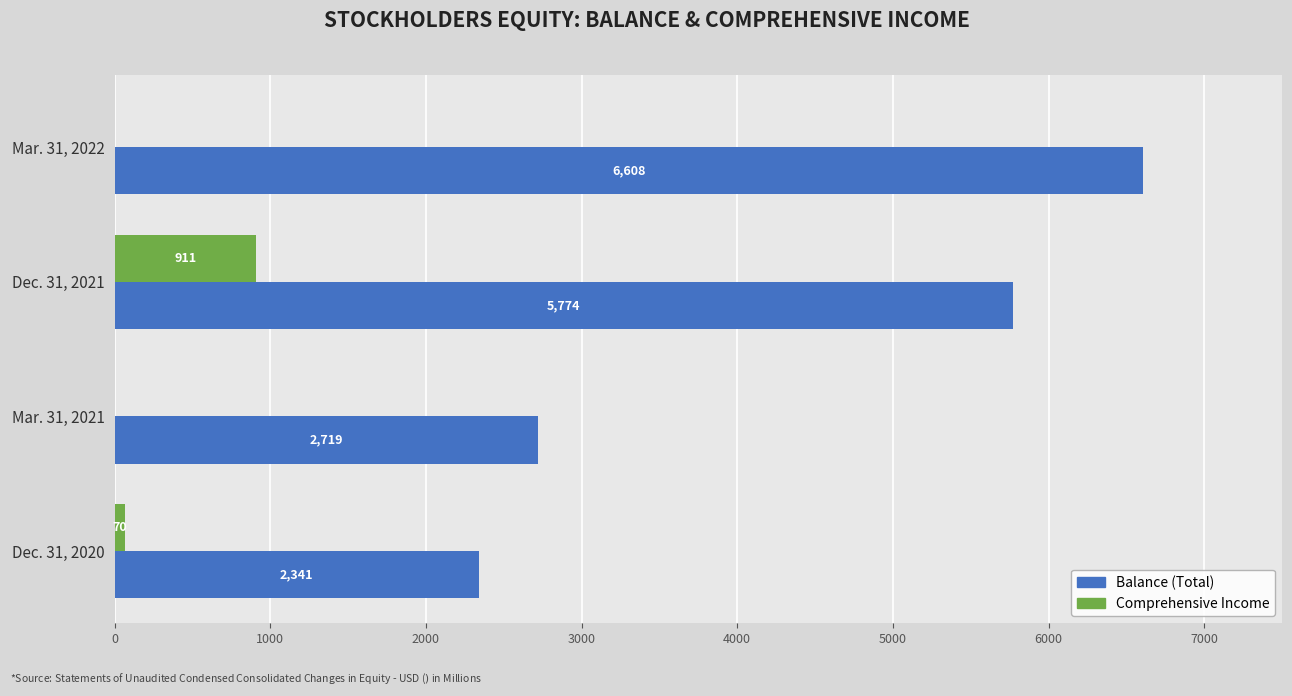

Which series changed the most between Dec. 31, 2020 and Dec. 31, 2021?

Balance (Total)